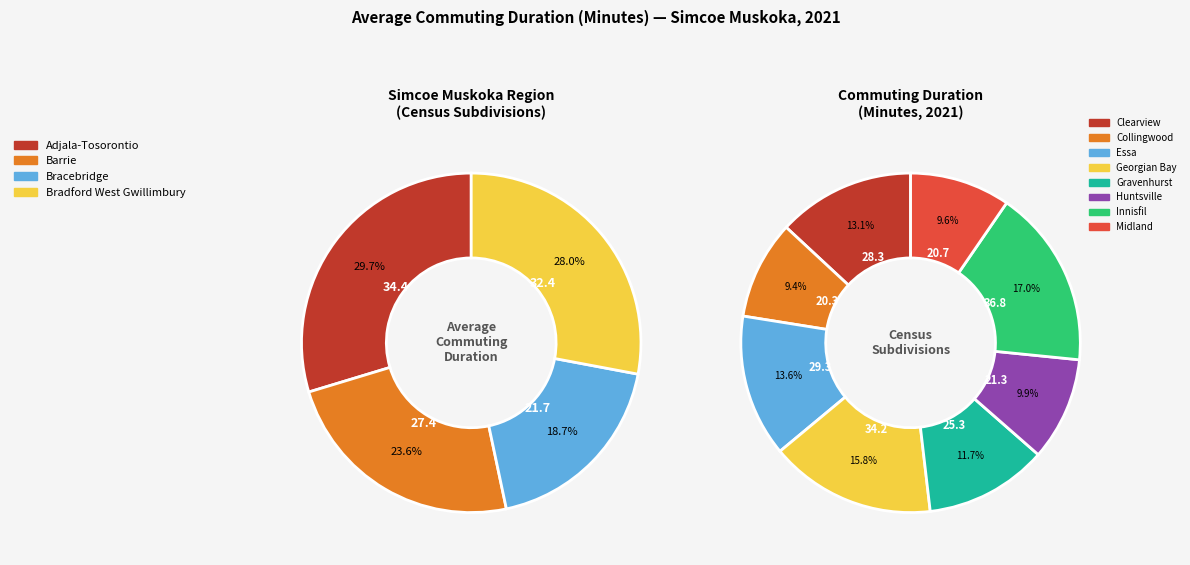

What is the change in value from Clearview to Midland?

-7.6